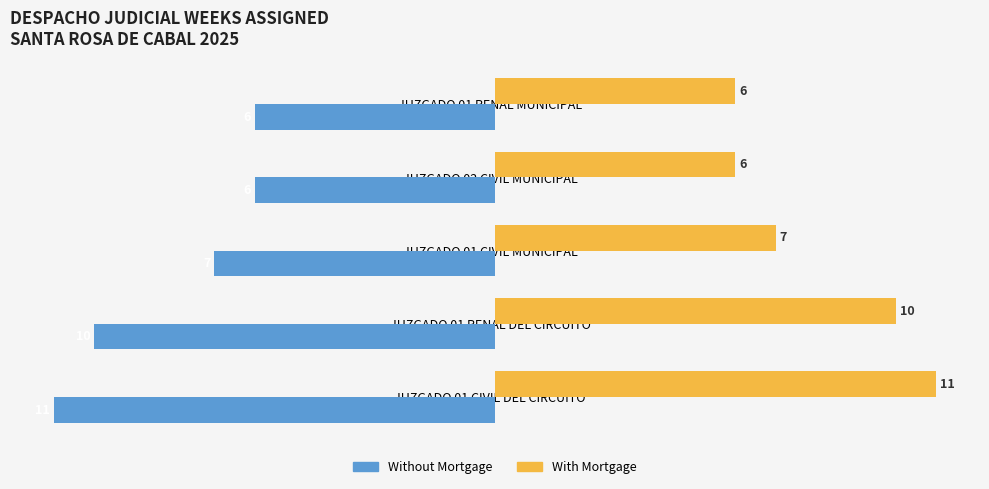

What is the spread (max minus min) of values at JUZGADO 01 PENAL DEL CIRCUITO?

20